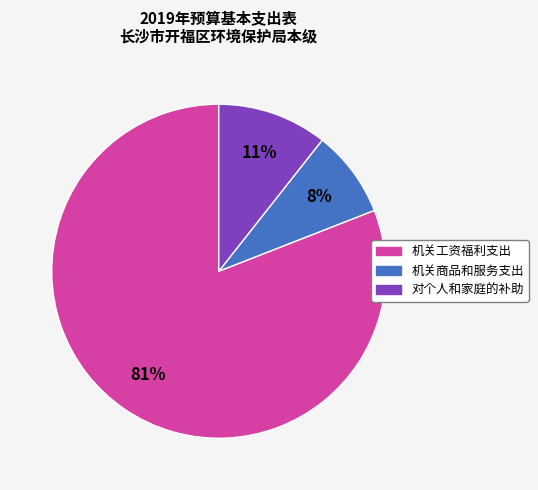

Which slice represents more than half of the pie?

机关工资福利支出